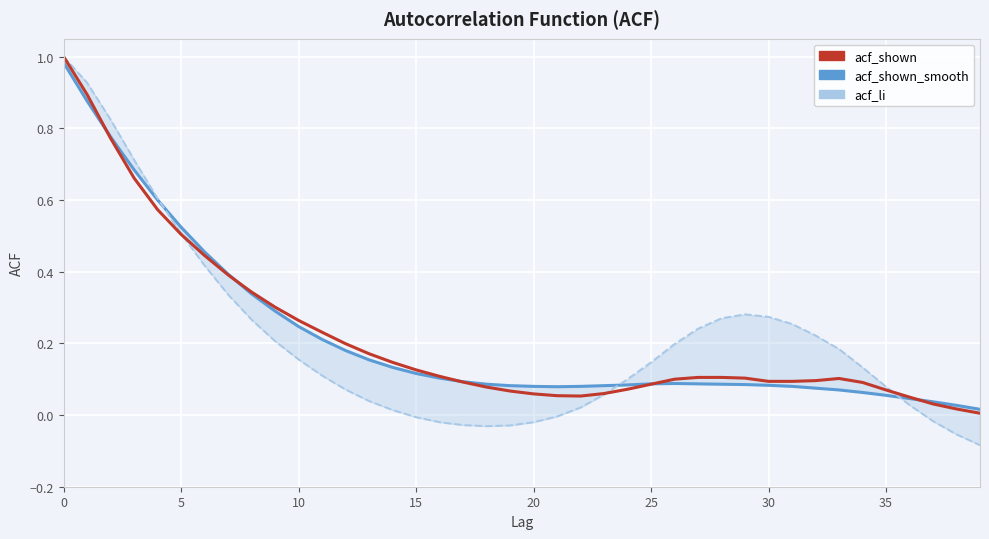

True or false: acf_shown has more than 1 interior local peaks.

False